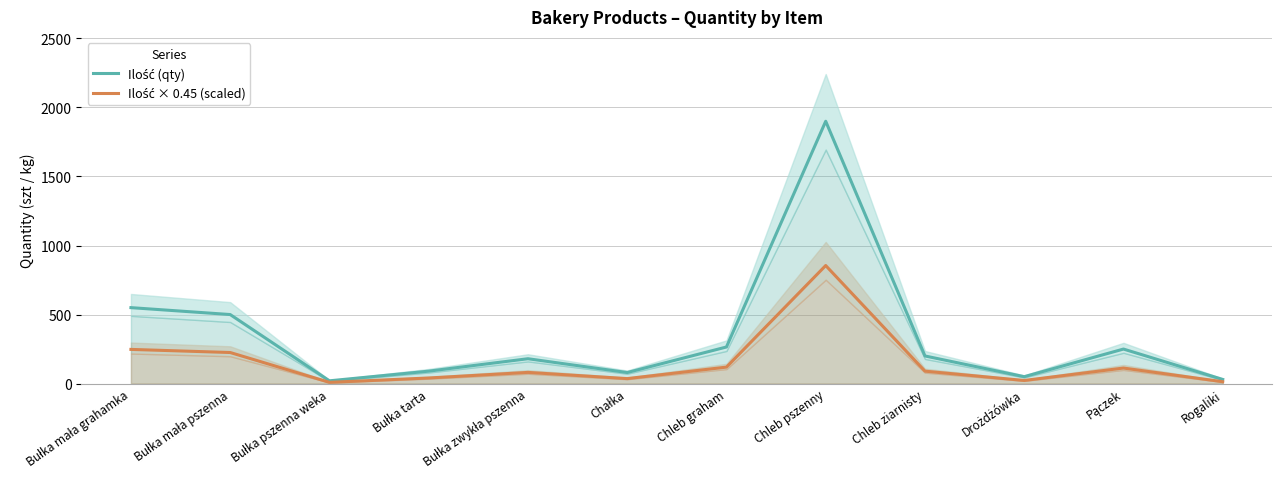

What position from the left is Bułka tarta?

4